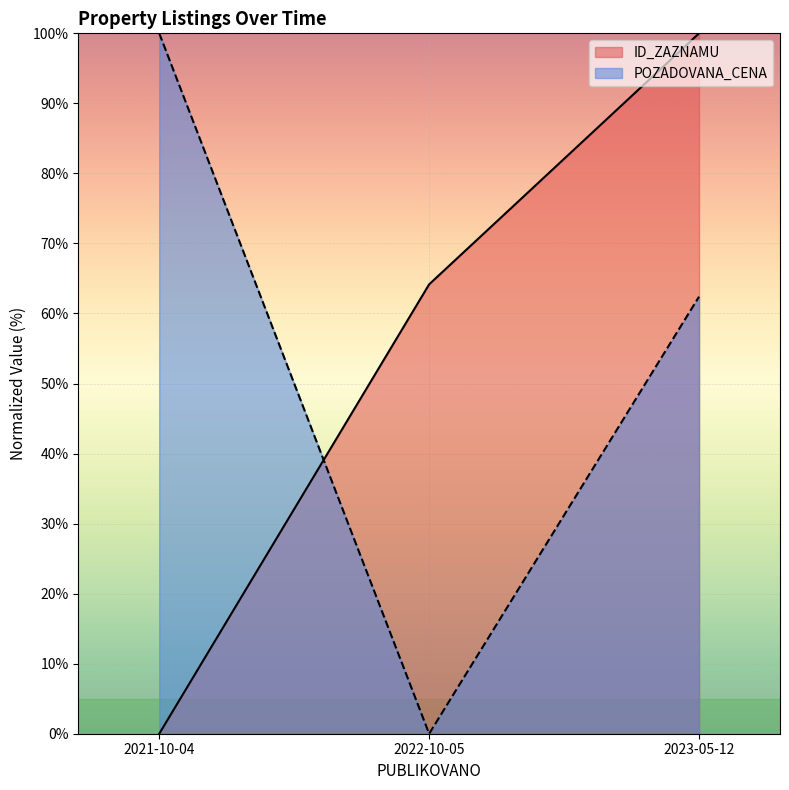

At how many categories does at least one series exceed 43?

3